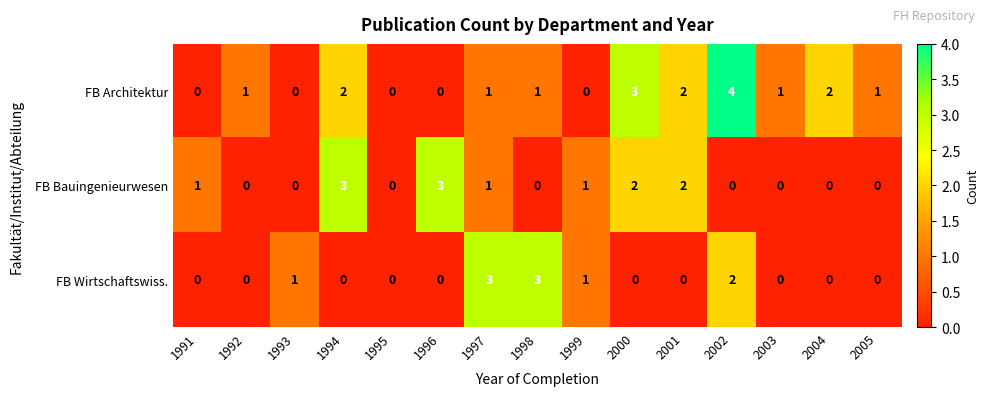

Is the value of FB Bauingenieurwesen at 1992 greater than the value of FB Wirtschaftswiss. at 2002?

No